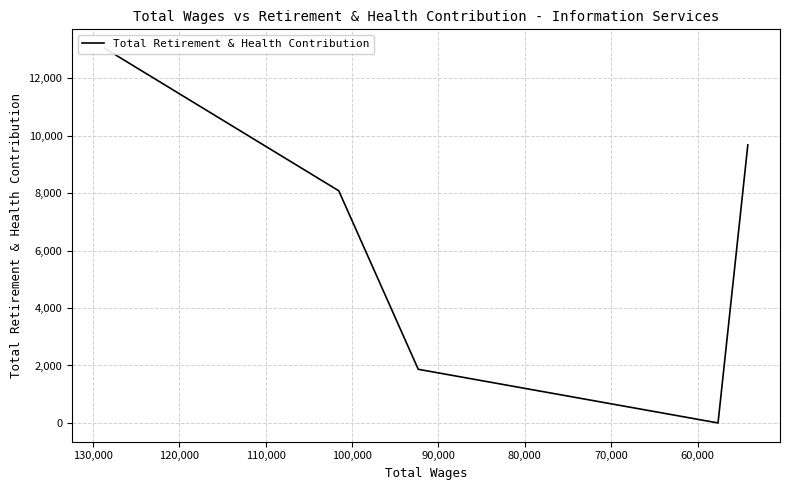

How many values are above zero?

4